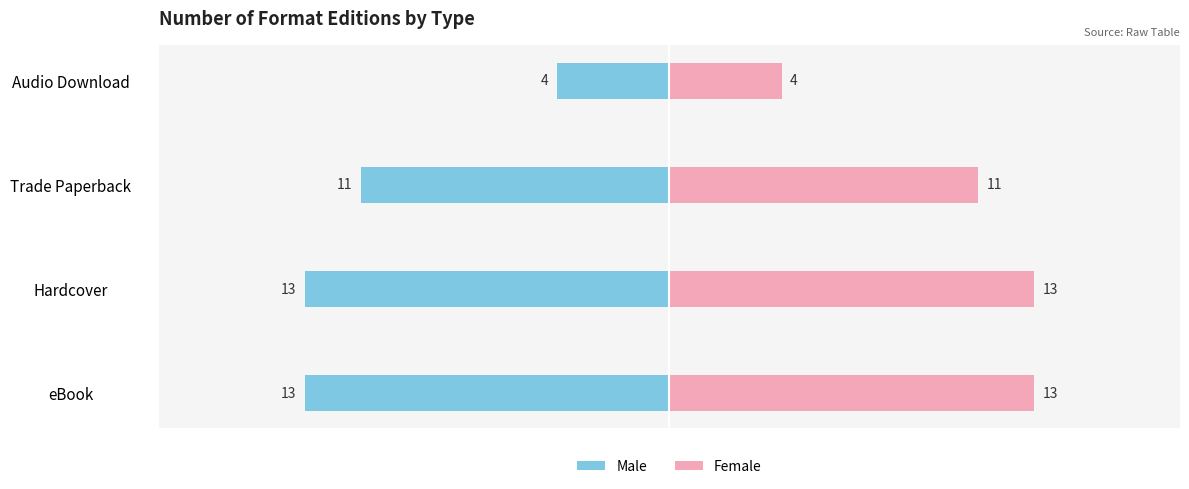

At Audio Download, list the series in order from largest to smallest.

Female, Male